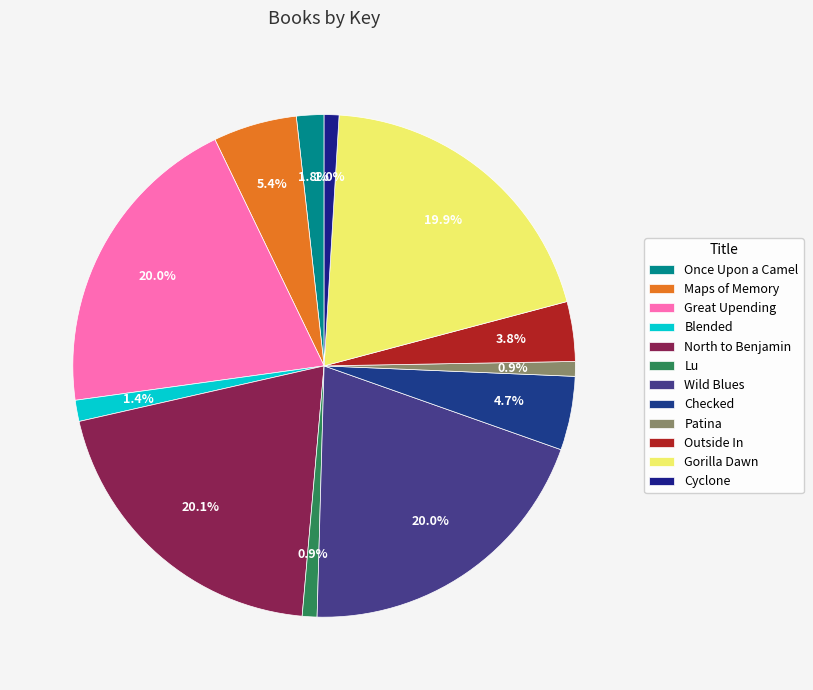

Which slice is the smallest?

Patina